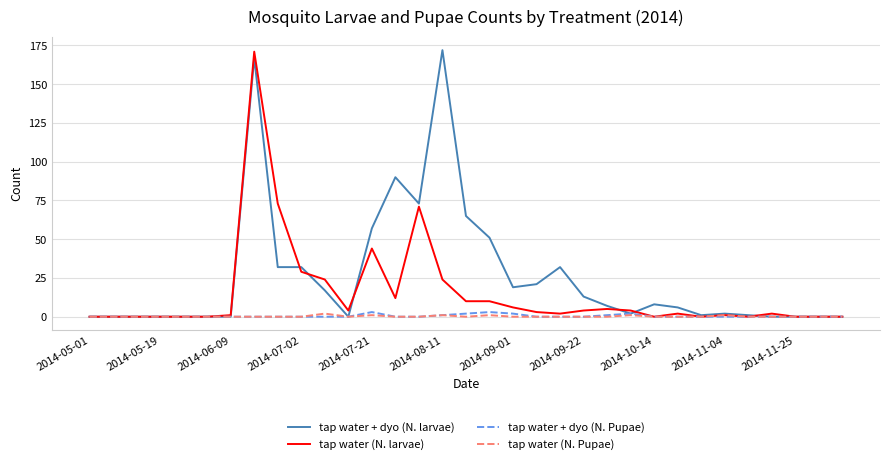

Which series has the largest total across all categories?

tap water + dyo (N. larvae)